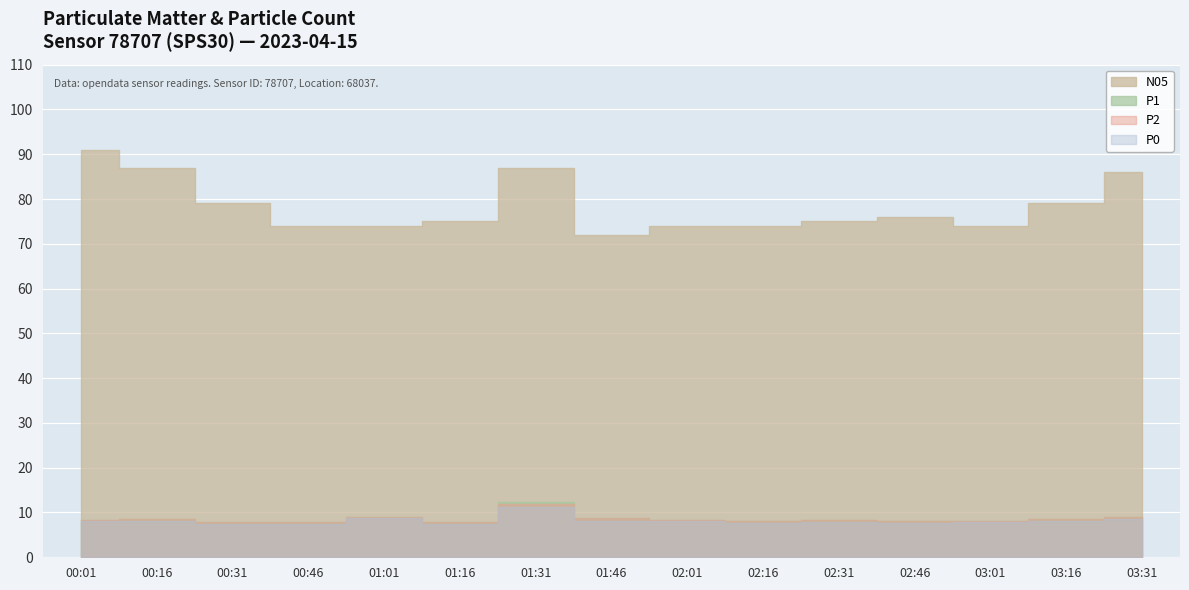

Which series changed the most between 02:01 and 02:16?

P1